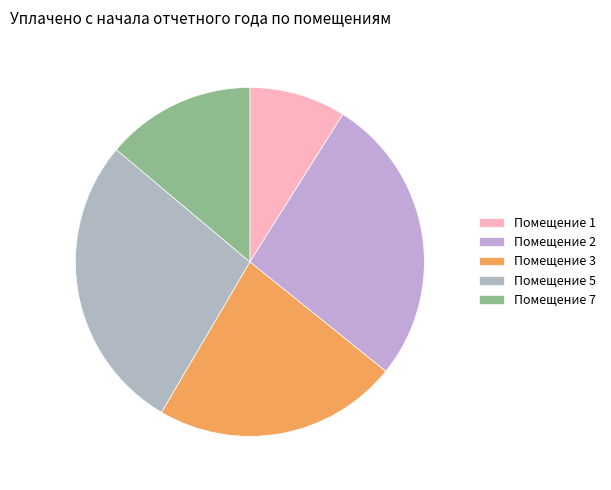

Which category has the biggest portion of the pie?

Помещение 5